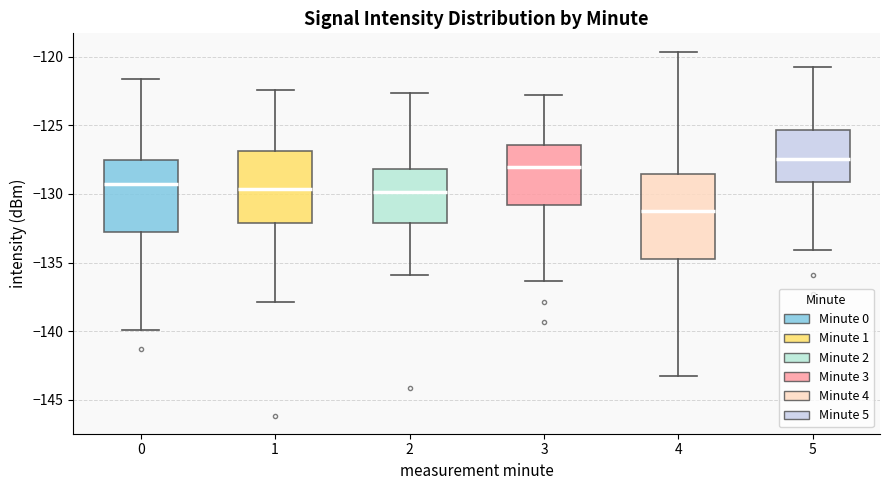

Reading left to right, transcribe this box plot: for each box, give where its median line is, the range the box spans, and where its two whiskers end, as read against the y-axis. The values are not printed on the chart, so give them approximately, as read against the axis.

0: median -129.5, box -133.0 to -127.5, whiskers -140.0 to -121.5
1: median -129.5, box -132.0 to -127.0, whiskers -138.0 to -122.5
2: median -130.0, box -132.0 to -128.0, whiskers -136.0 to -122.5
3: median -128.0, box -131.0 to -126.5, whiskers -136.5 to -123.0
4: median -131.5, box -135.0 to -128.5, whiskers -143.5 to -119.5
5: median -127.5, box -129.0 to -125.5, whiskers -134.0 to -121.0